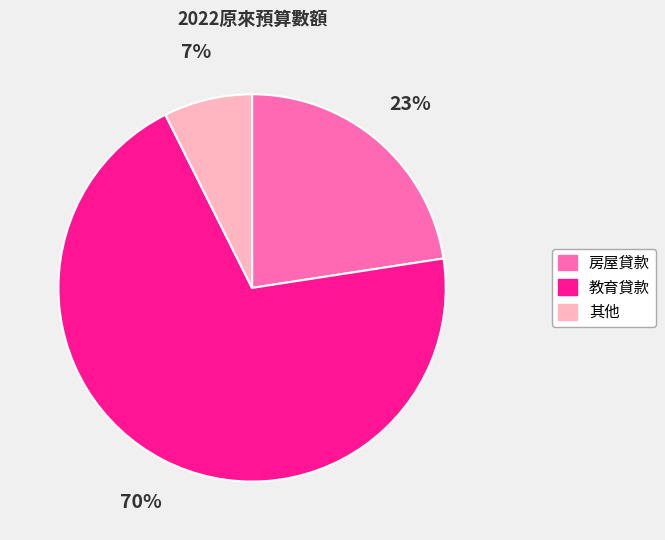

What percentage is the 教育貸款 slice, to the nearest percent?

70%